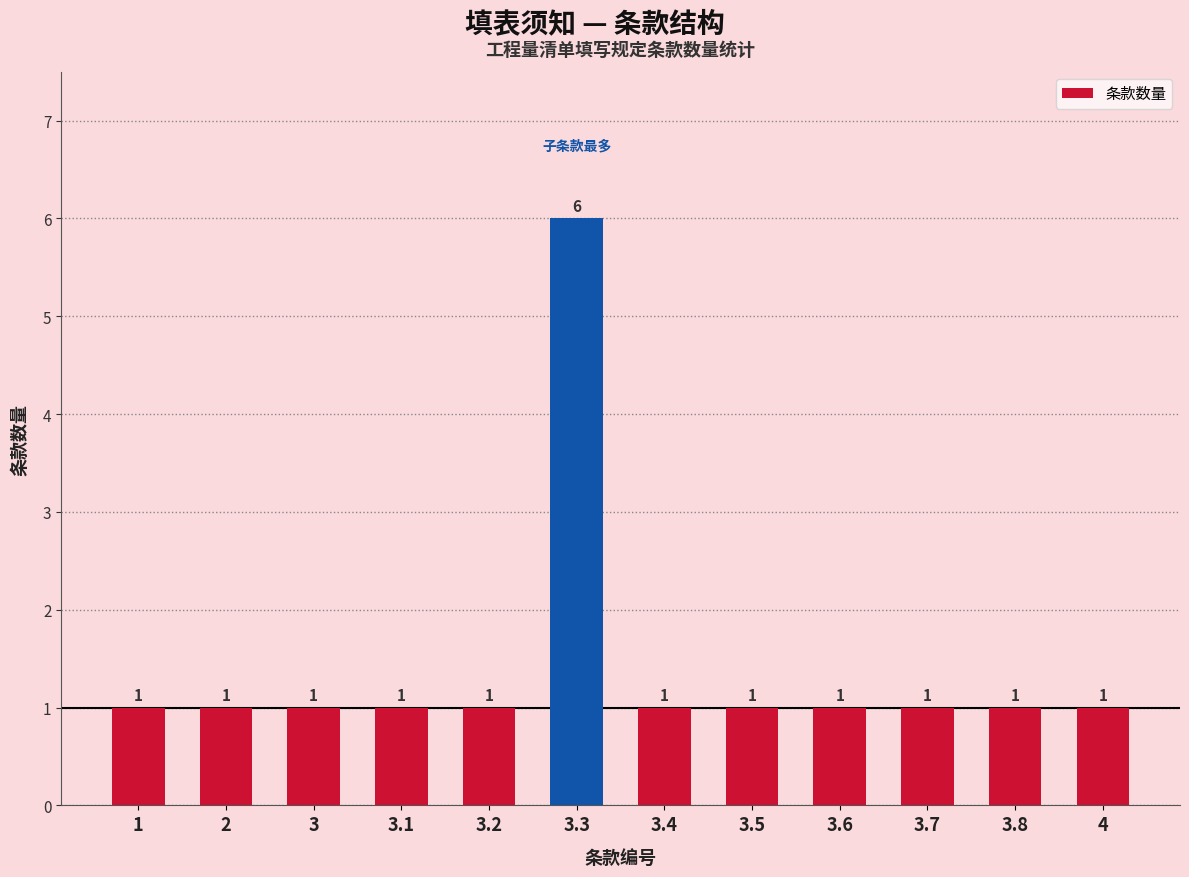

Reading left to right, list all the values displayed in this chart.

1=1	2=1	3=1	3.1=1	3.2=1	3.3=6	3.4=1	3.5=1	3.6=1	3.7=1	3.8=1	4=1